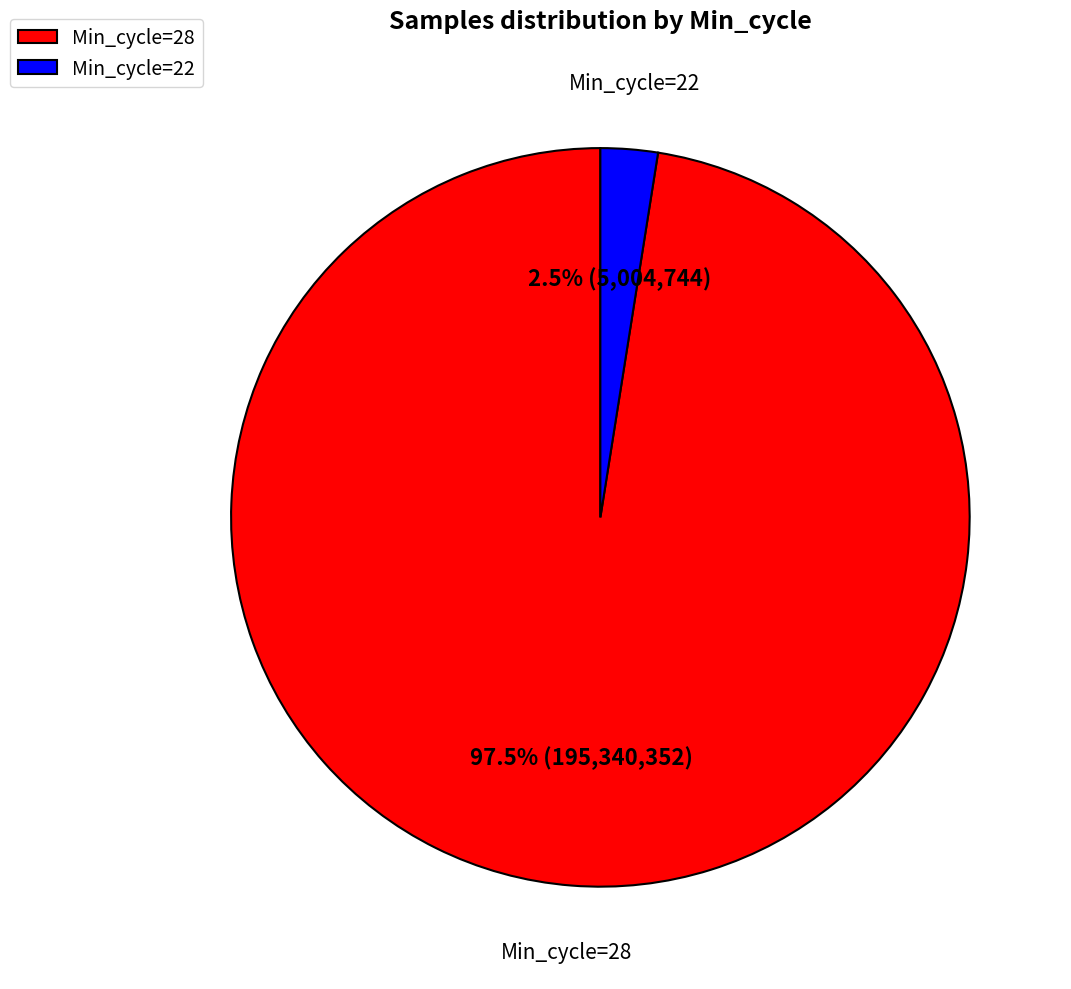

Count the number of slices in the pie.

2